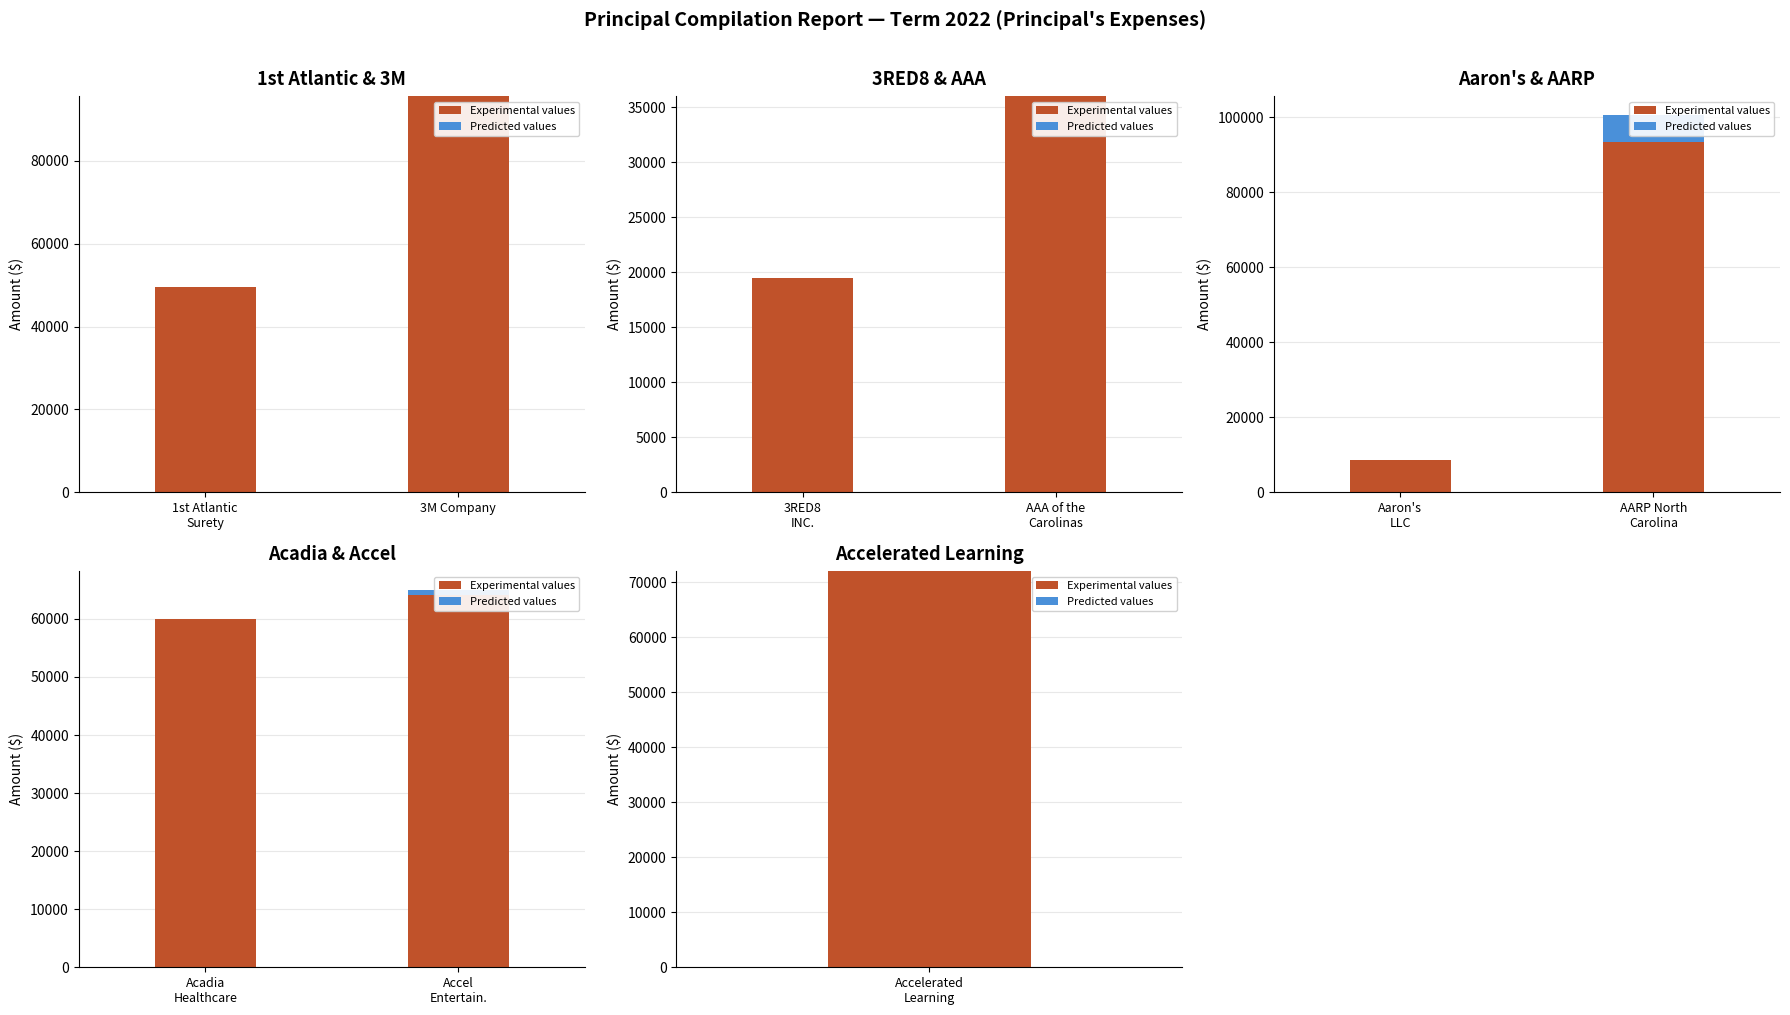

What is the sum of the Predicted values values at Acadia Healthcare and Accel Entertain.?

899.9